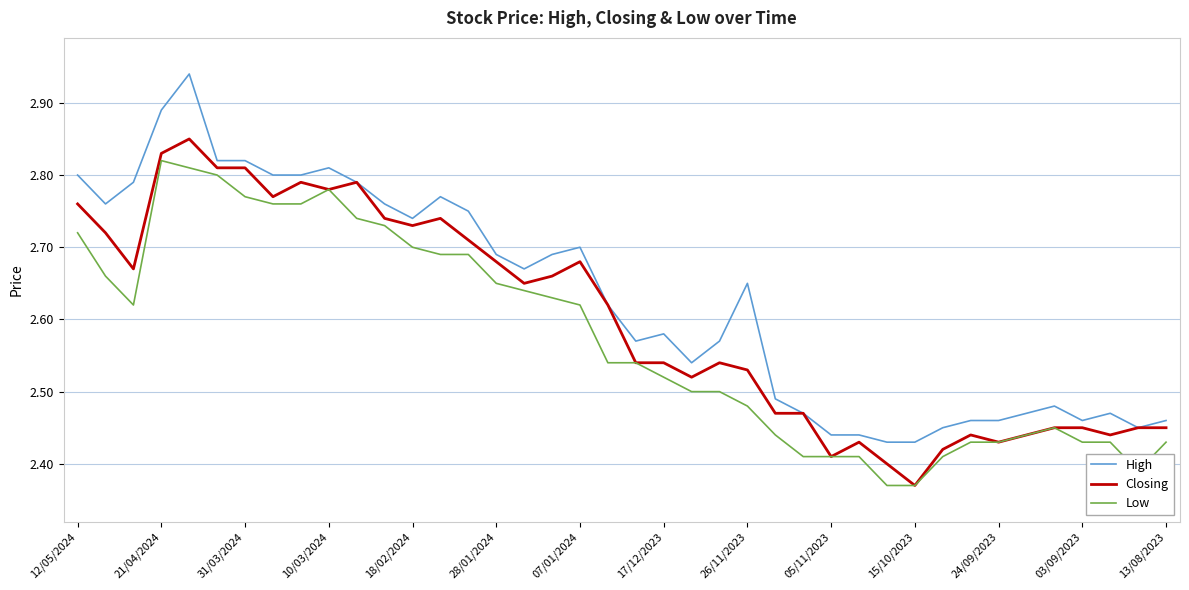

Which series has the largest total across all categories?

High